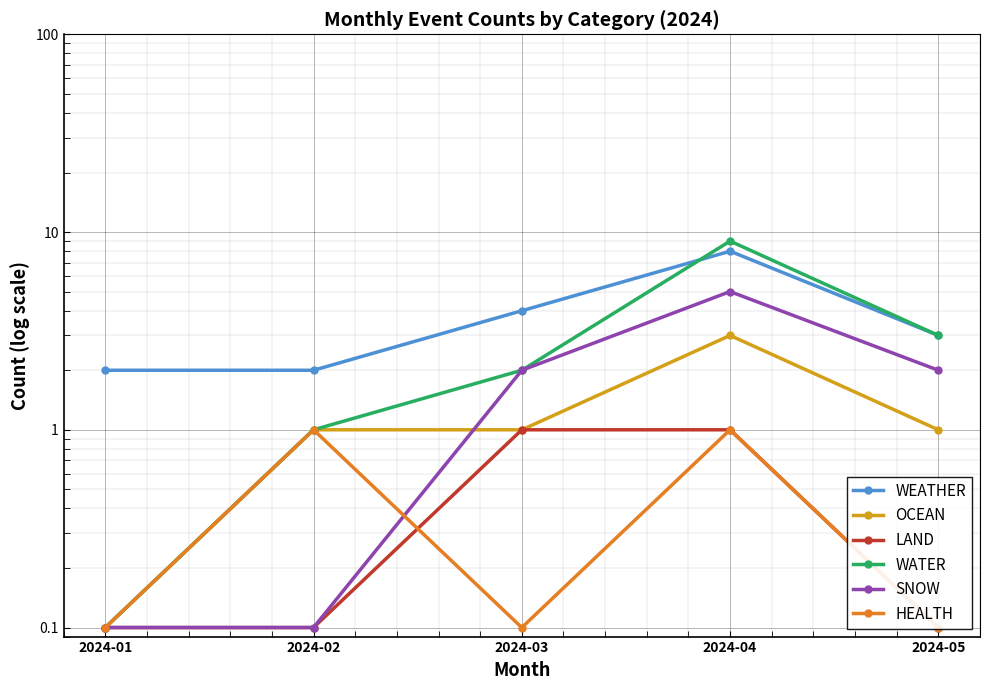

True or false: WEATHER has a value of 4.0 at 2024-03.

True